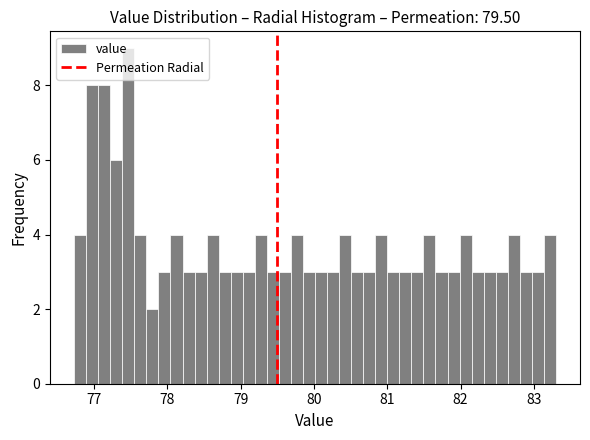

Around what value on the x-axis is the tallest bar? Give the approximate position of its centre, as read against the axis.

77.5